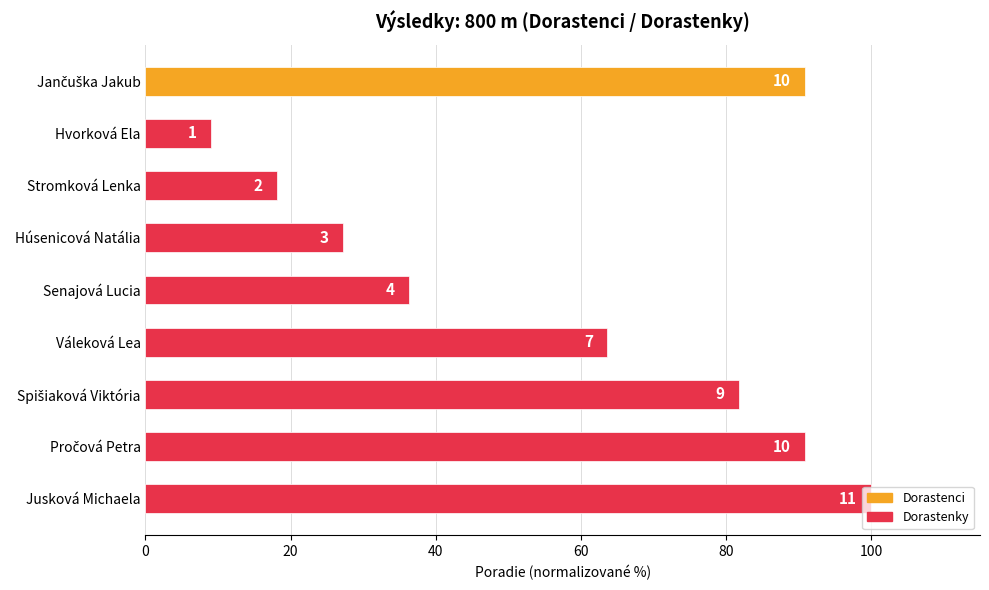

What is the smallest value displayed?

9.1